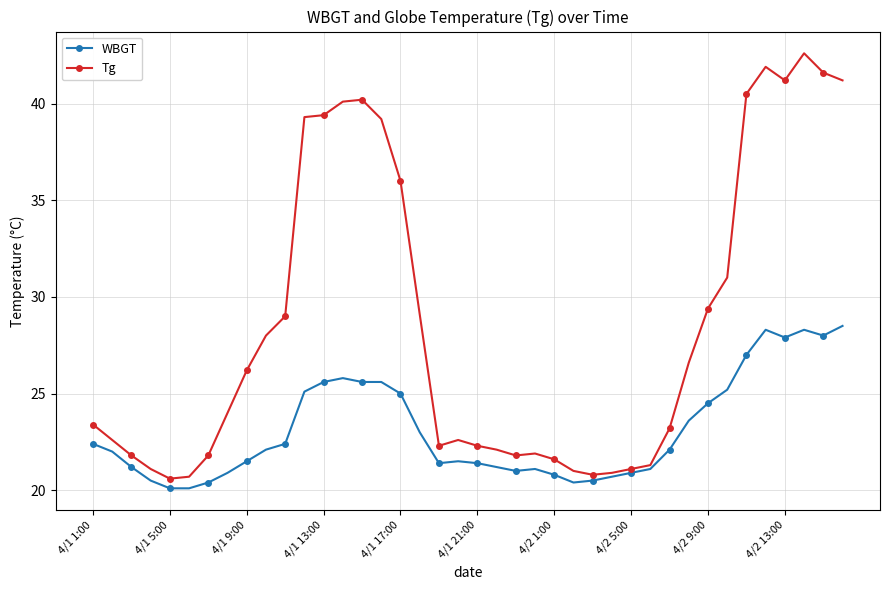

At how many categories does at least one series exceed 30?

13